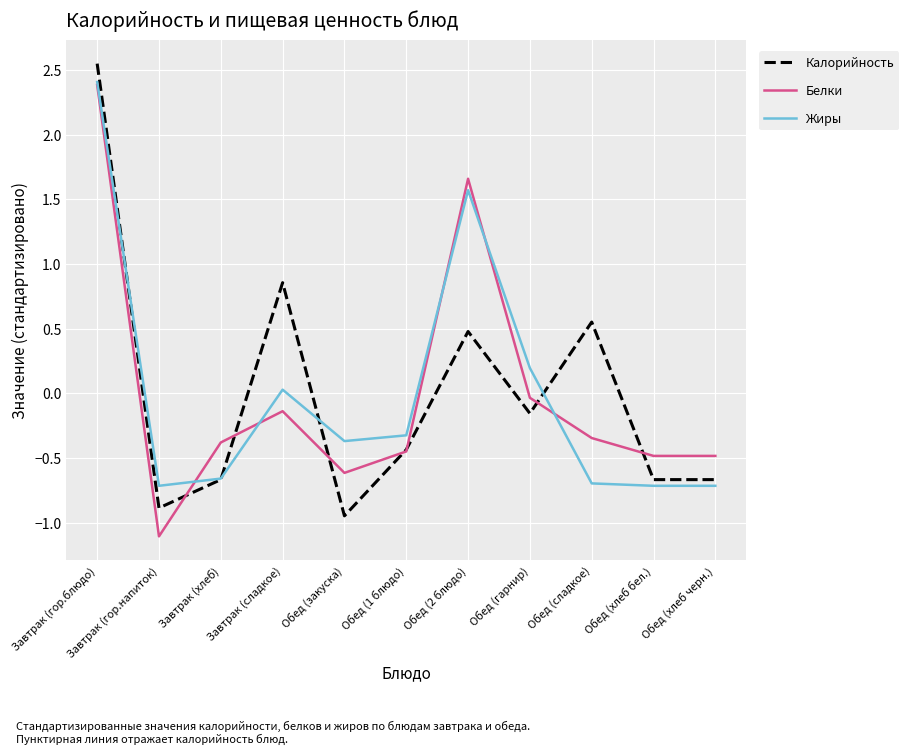

Which category has the highest value across all series?

Завтрак (гор.блюдо)